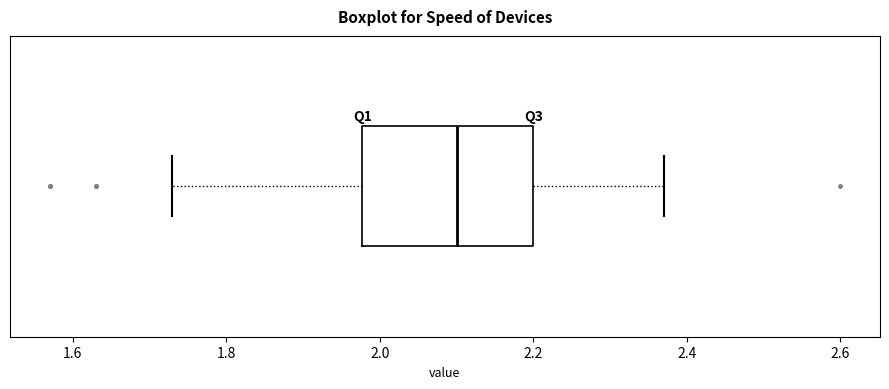

Read this box plot against the x-axis: the position of the median line, the range covered by the box, and the ends of both whiskers. The values are not printed on the chart, so give them approximately, as read against the axis.

median 2.10, box 1.98 to 2.20, whiskers 1.74 to 2.38